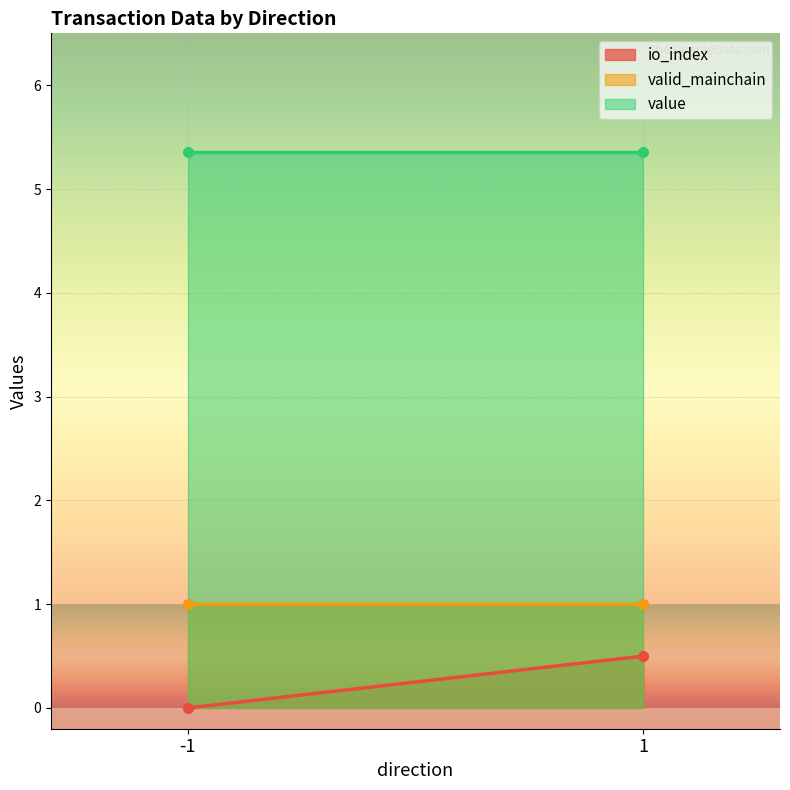

Which series has the largest total across all categories?

value